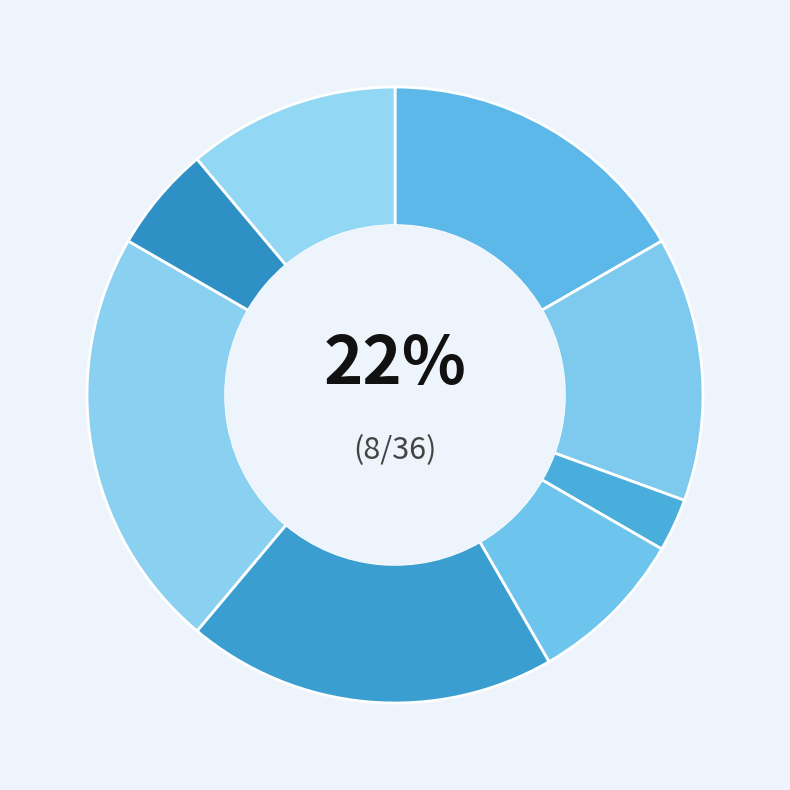

Rank the categories by value from lowest to highest.

Генеральний директор, Начальник, Головний лікар, Ректор, В.о. начальника, В.о. директора, Директор, Завідувач філією